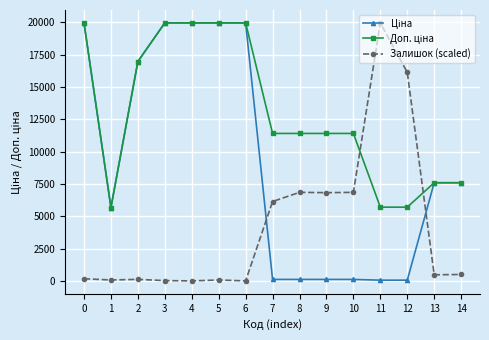

What is the maximum value shown in the chart?

19964.2